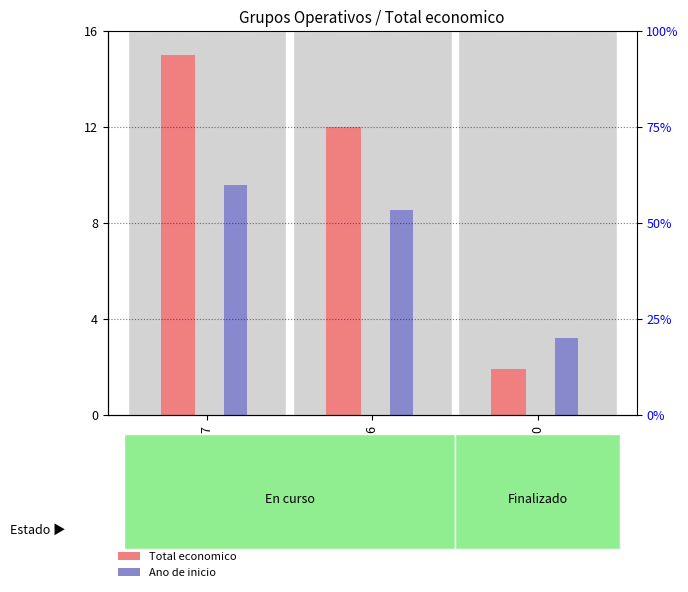

What are all the series names shown in the legend?

Total economico, Ano de inicio